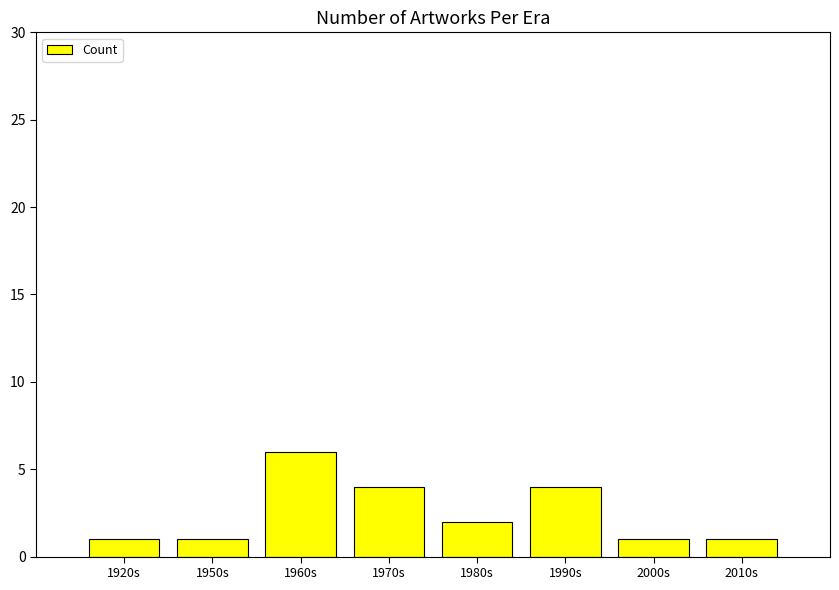

What is the greatest value displayed?

6